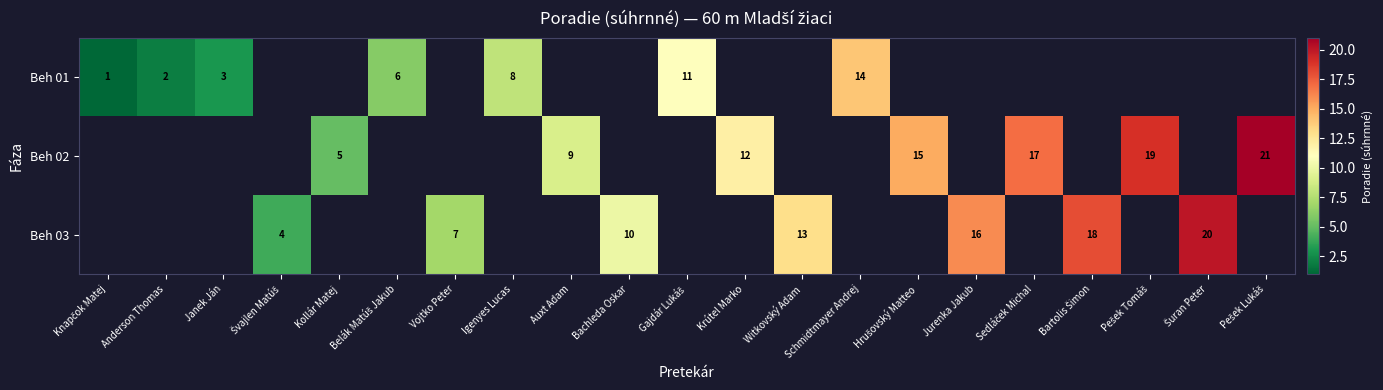

True or false: Beh 01 has a value of 14 at Igenyes Lucas.

False